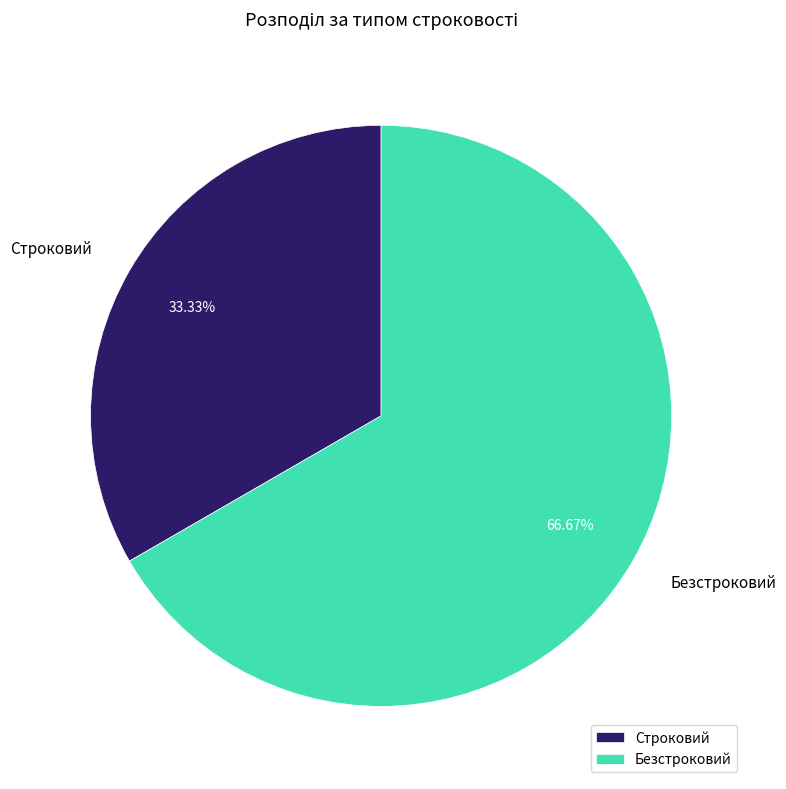

What percentage is the Безстроковий slice, to the nearest percent?

67%